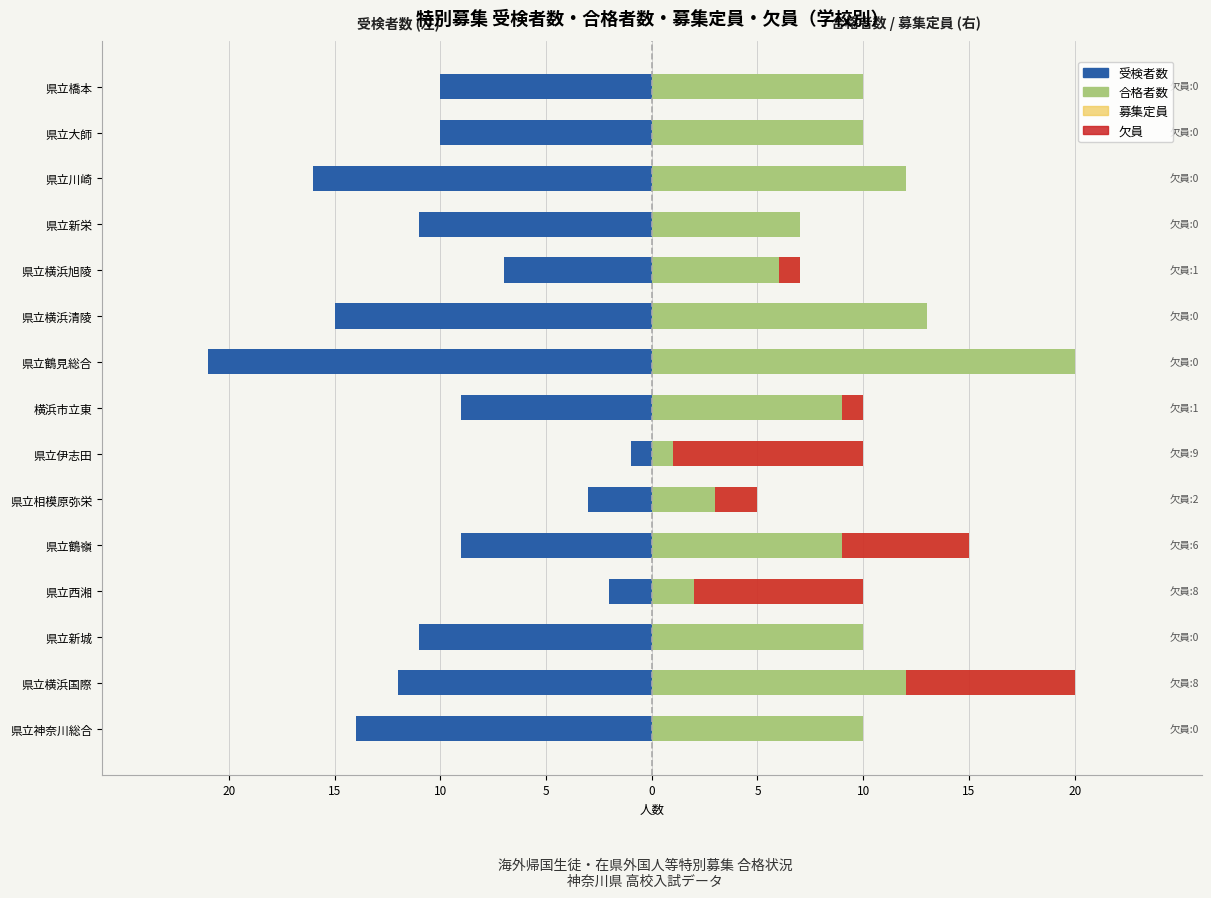

What is the sum of the 募集定員 values at 県立新城 and 県立伊志田?

20